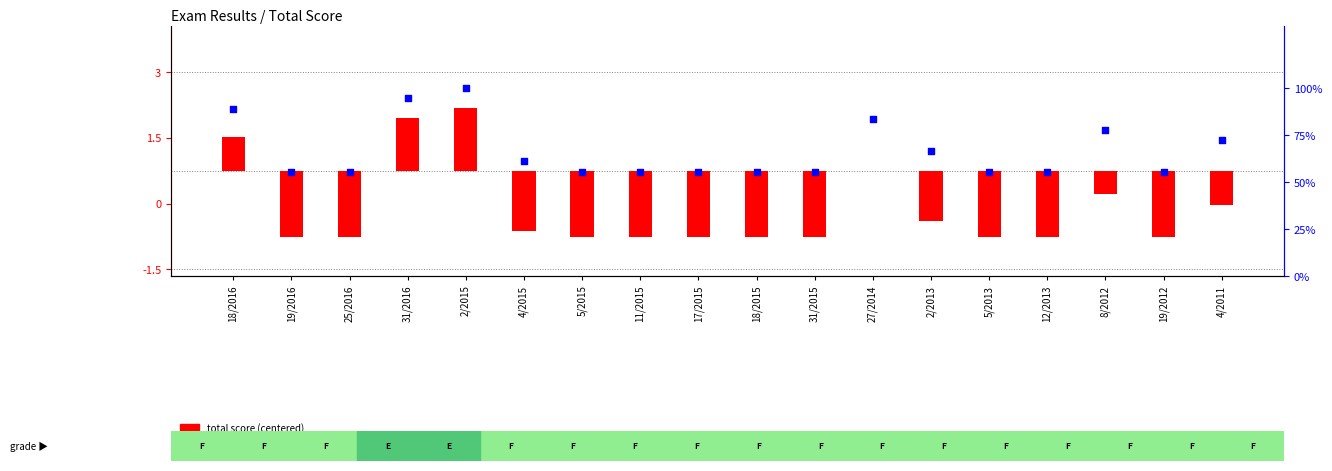

Is the value of percentile rank within the sample at 18/2016 greater than the value of total score (centered) at 2/2015?

Yes